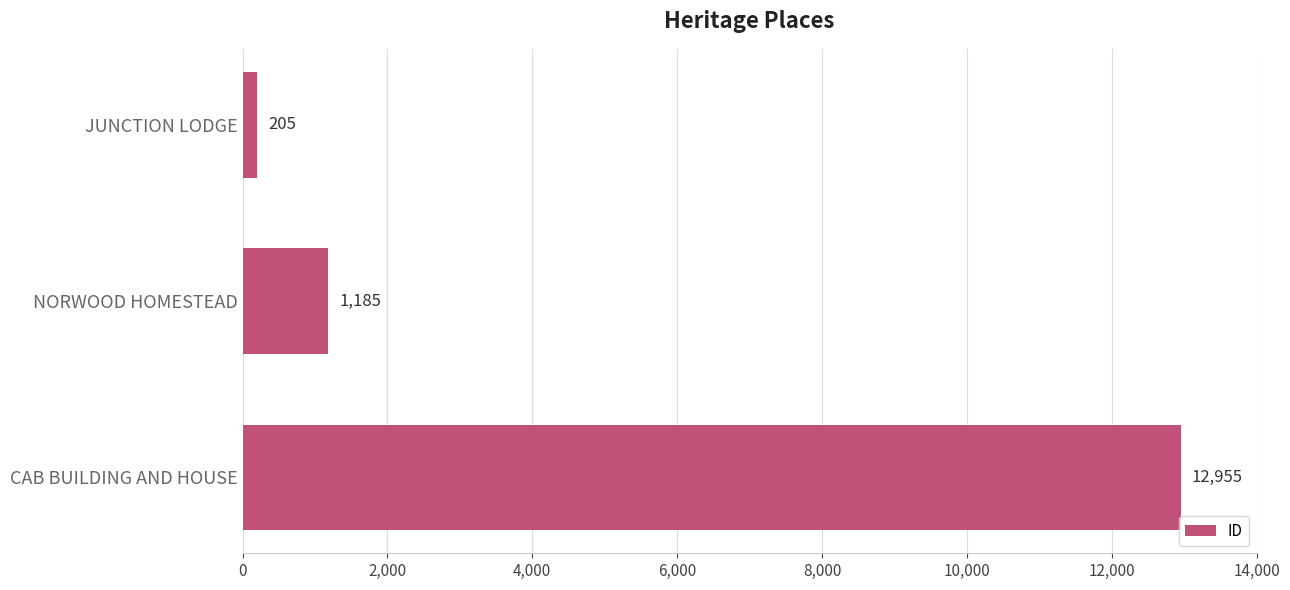

Reading bottom to top, transcribe all the data shown in this chart.

CAB BUILDING AND HOUSE=12955	NORWOOD HOMESTEAD=1185	JUNCTION LODGE=205